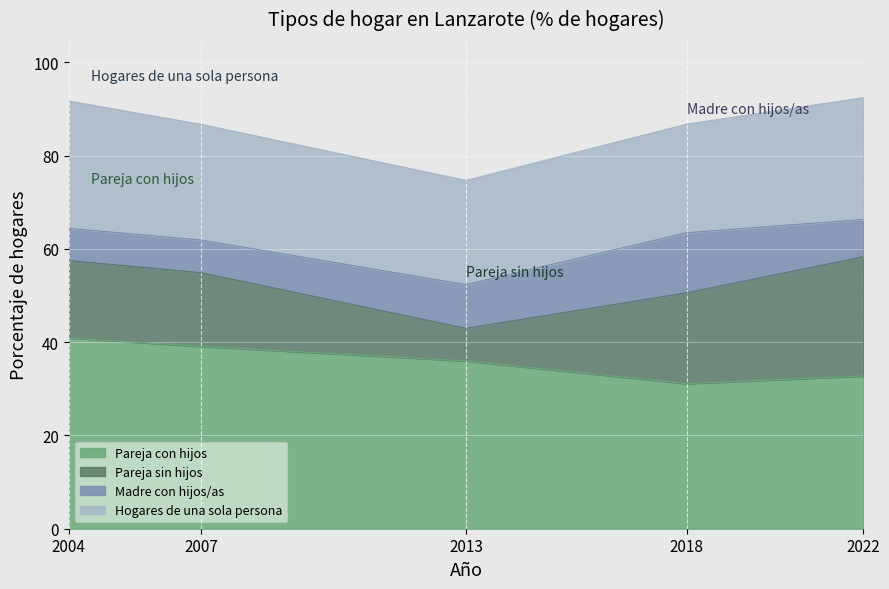

Rank the categories by Pareja con hijos value from highest to lowest.

2004, 2007, 2013, 2022, 2018